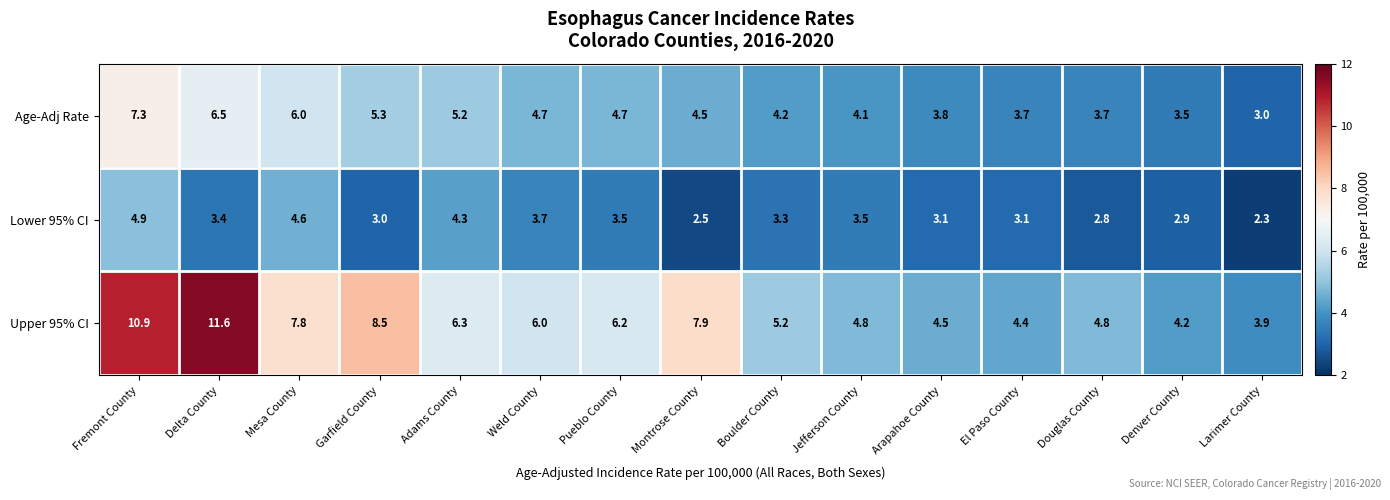

The value of Upper 95% CI at Adams County is 6.3. True or false?

True